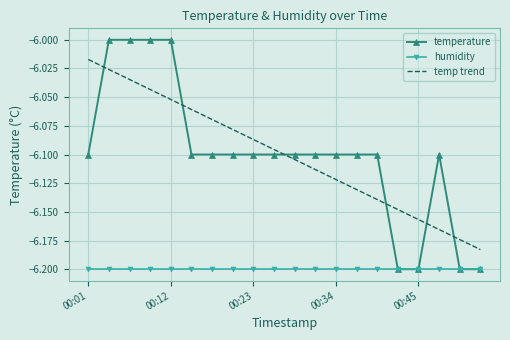

Which series has the largest range (max minus min)?

temperature